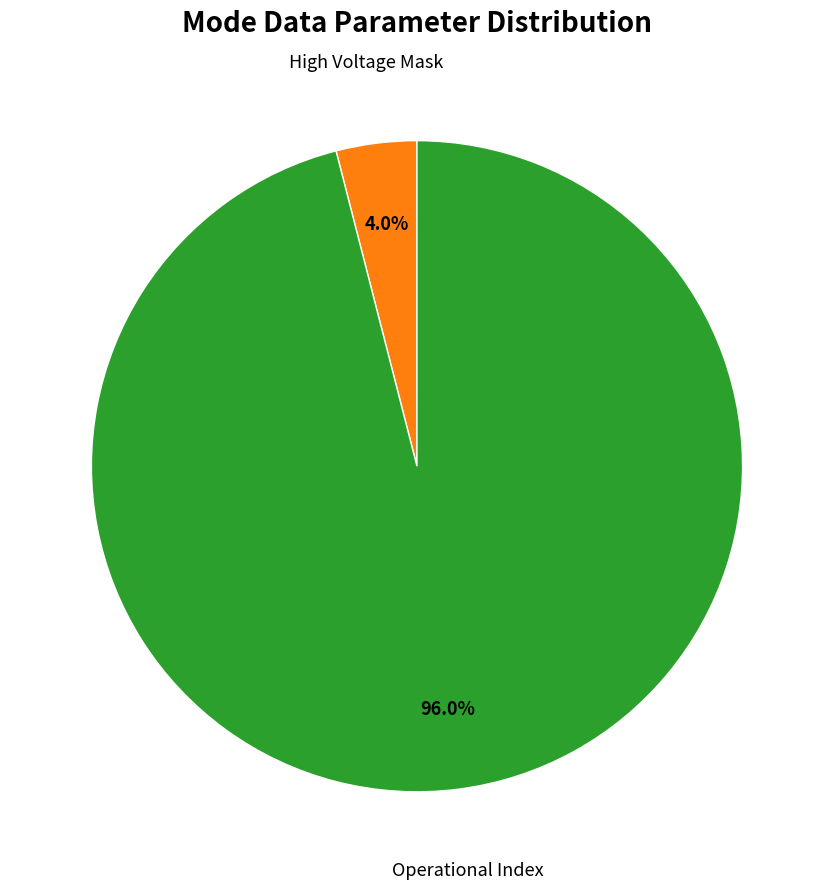

Count the number of slices in the pie.

2